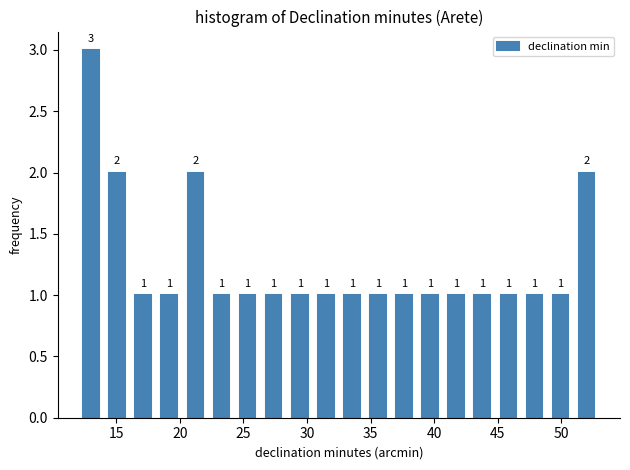

Over which range of the x-axis is the bar tallest?

12.00 to 14.05